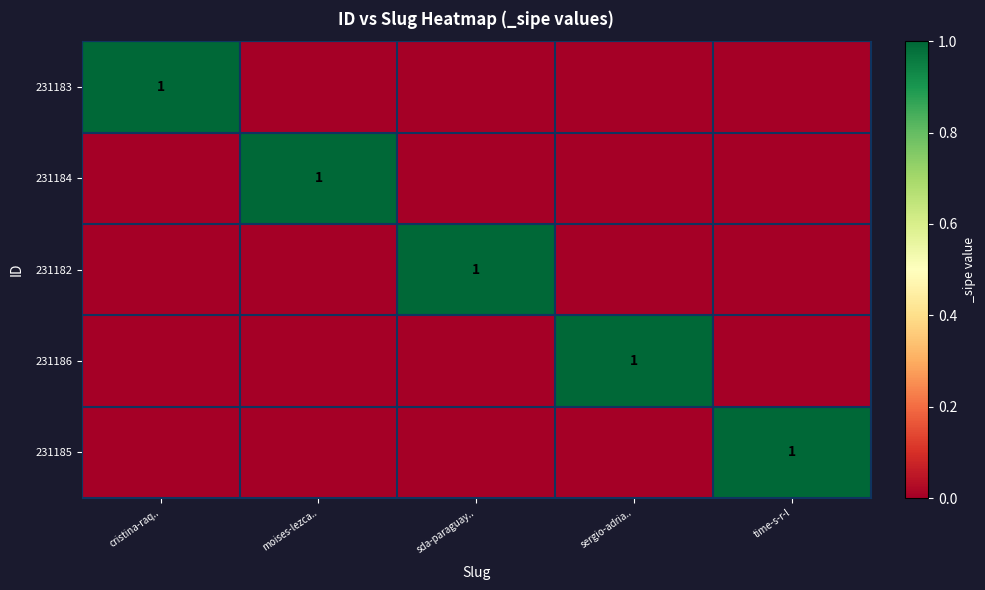

Which category has the lowest value across all series?

moises-lezca..